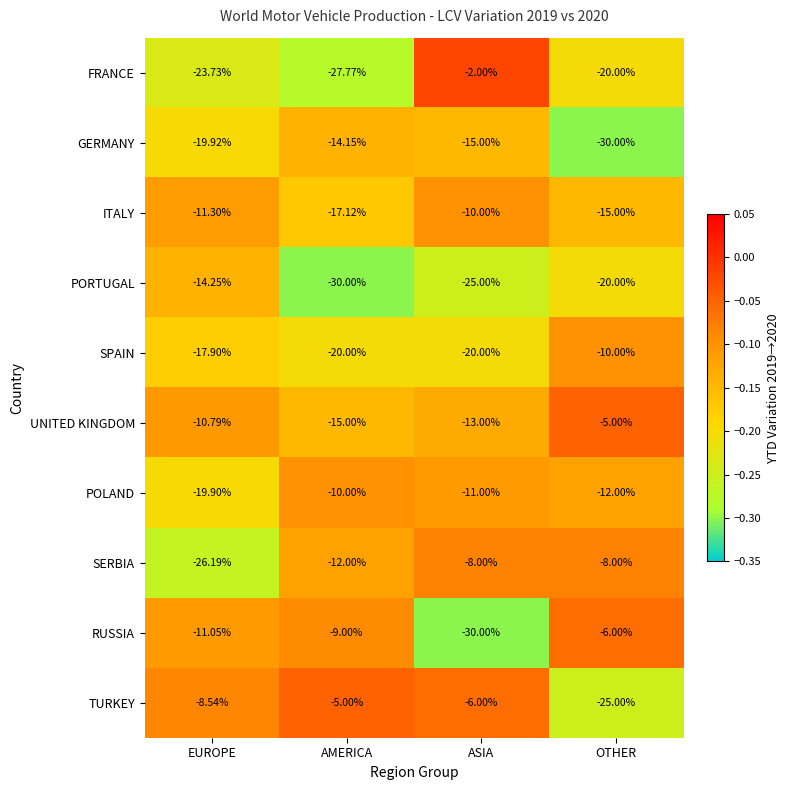

At which category does the chart reach its peak across all series?

ASIA